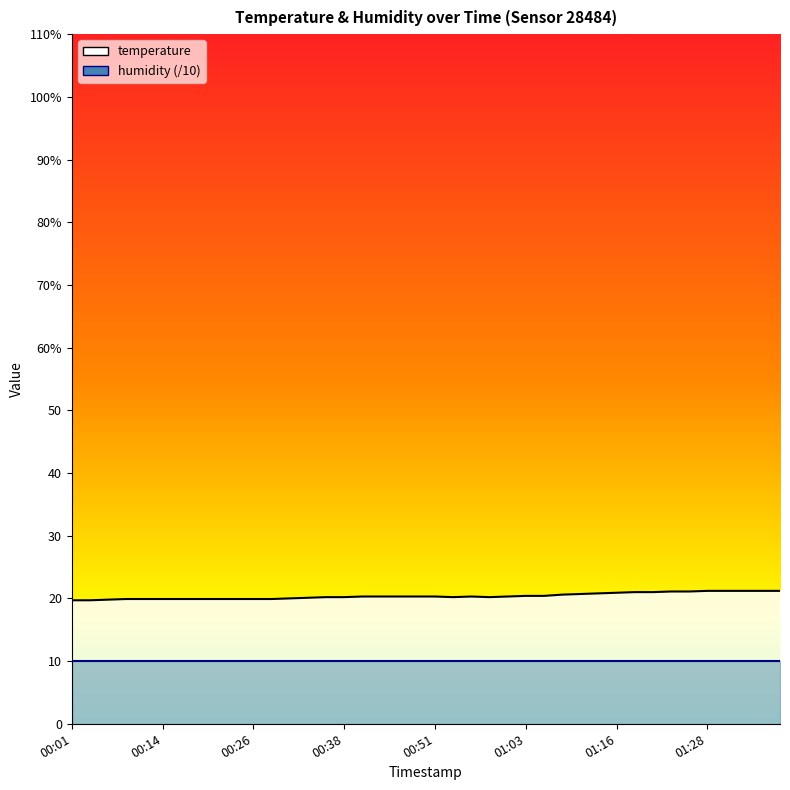

What is the smallest value displayed?

19.7